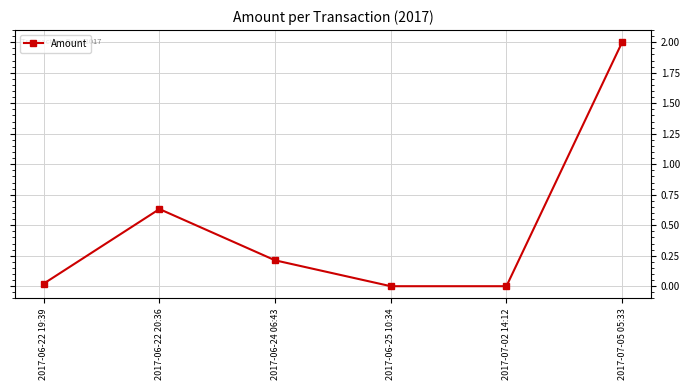

Which has a higher value, 2017-06-25 10:34 or 2017-06-22 20:36?

2017-06-22 20:36